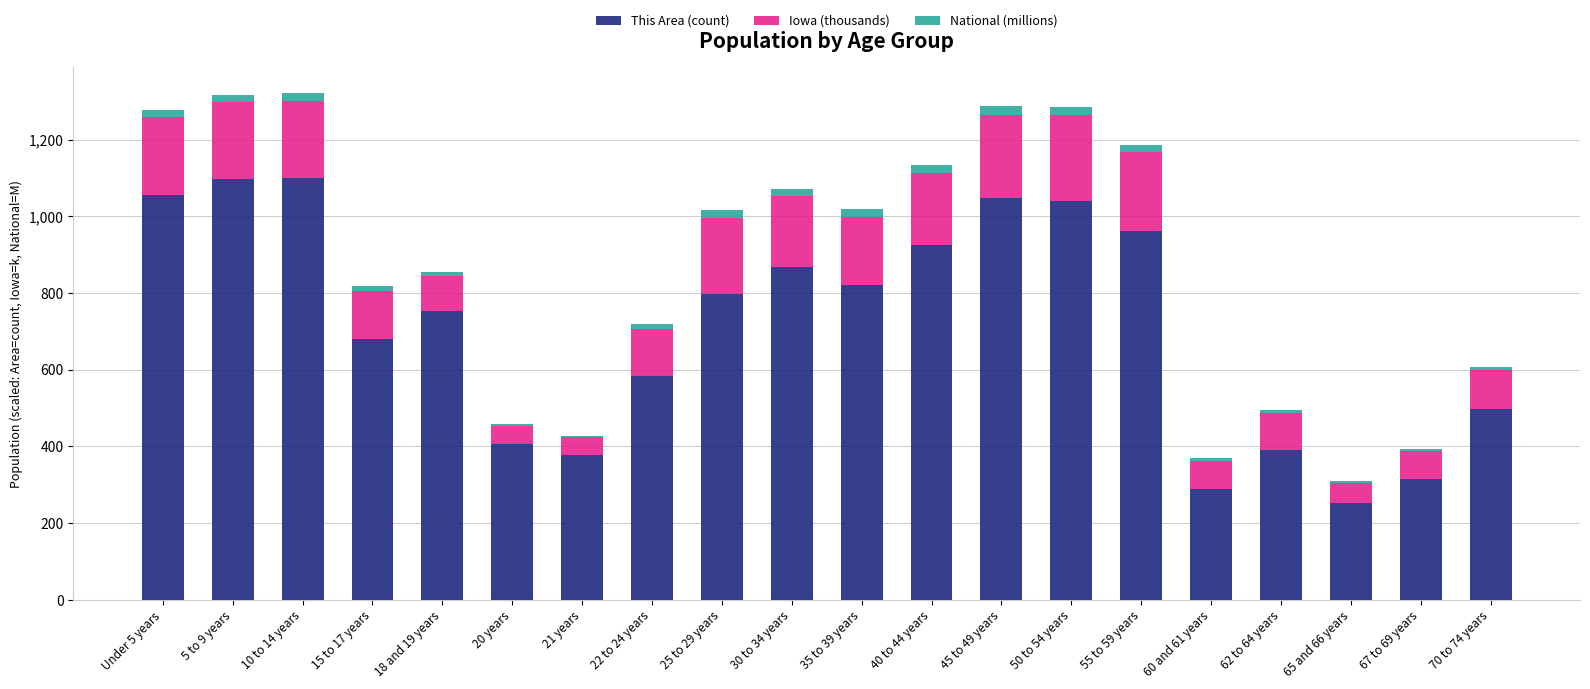

Is it true that This Area (count) equals 290.0 at 60 and 61 years?

True